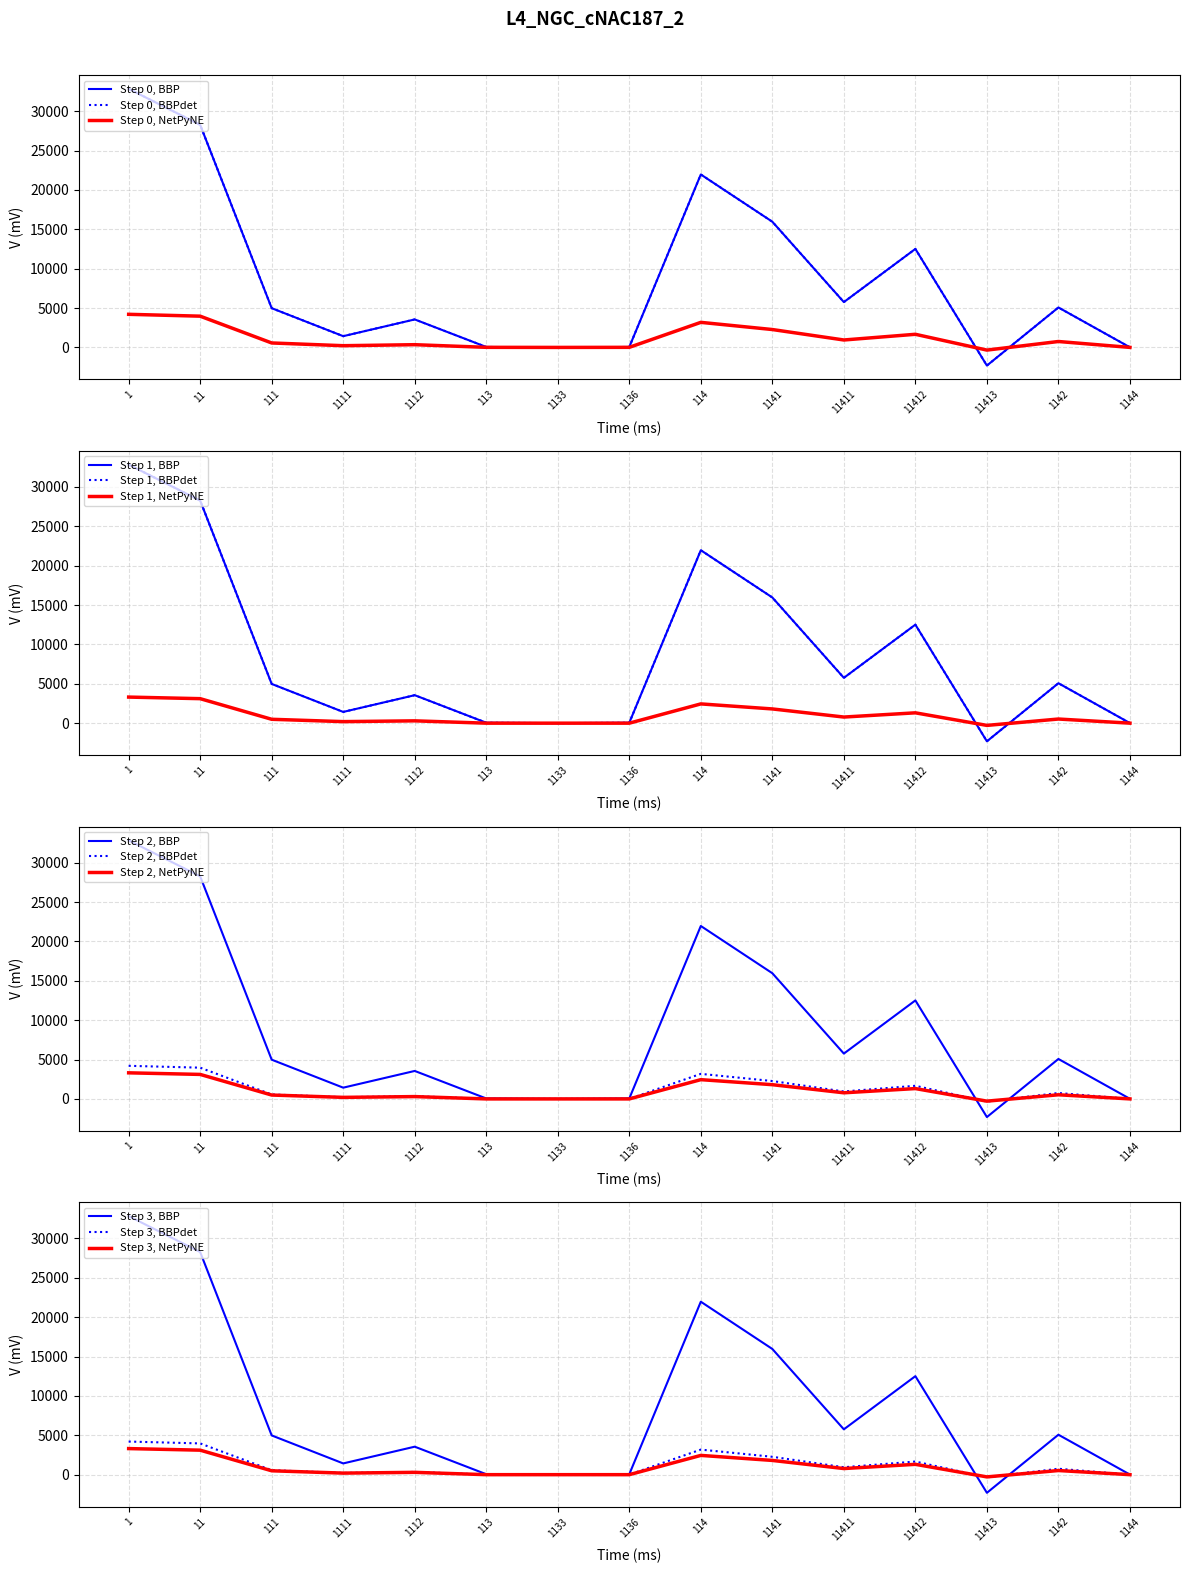

What is the difference between the highest and lowest values at 113?

57.0